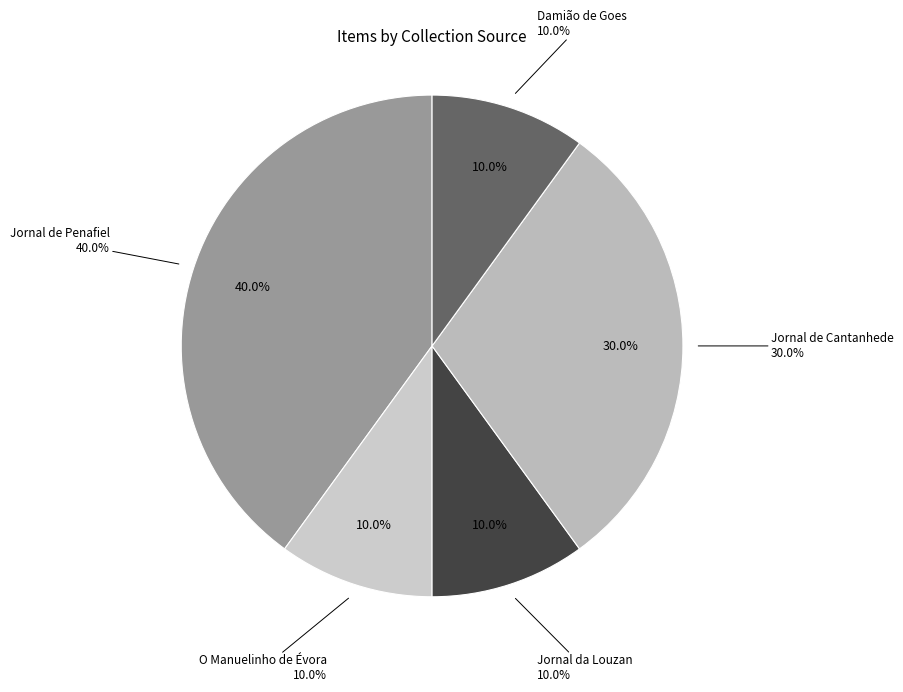

To the nearest percent, what is the difference between the largest and smallest slice percentages?

30%